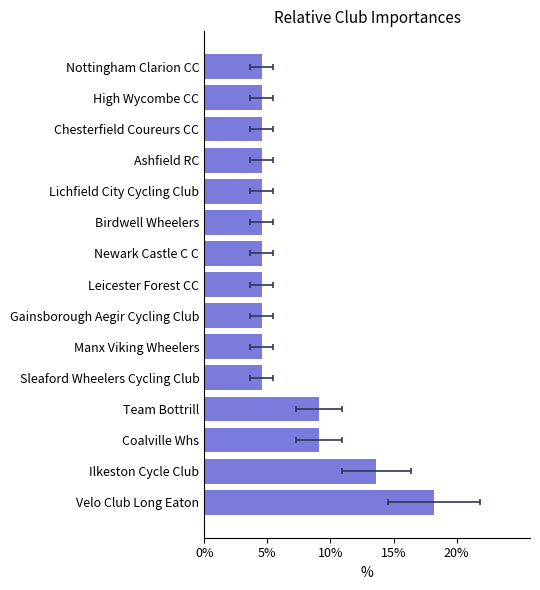

Reading left to right, list all the values displayed in this chart.

18.2	13.6	9.1	9.1	4.5	4.5	4.5	4.5	4.5	4.5	4.5	4.5	4.5	4.5	4.5